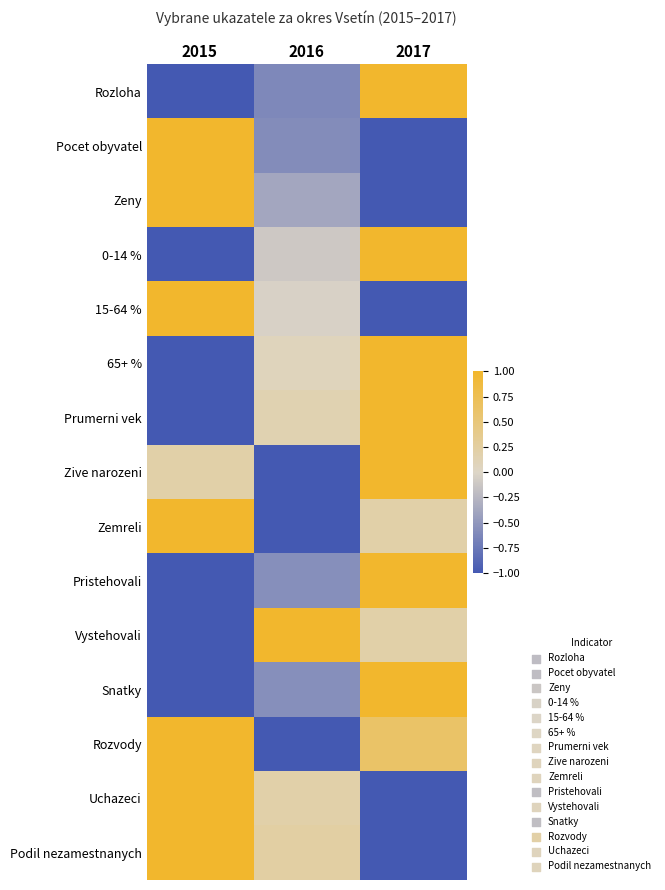

Reading left to right, list all the values displayed in this chart.

Rozloha: 2015=-1.0	2016=-0.6	2017=1.0
Pocet obyvatel: 2015=1.0	2016=-0.6	2017=-1.0
Zeny: 2015=1.0	2016=-0.4	2017=-1.0
0-14 %: 2015=-1.0	2016=-0.1	2017=1.0
15-64 %: 2015=1.0	2016=-0.0	2017=-1.0
65+ %: 2015=-1.0	2016=0.1	2017=1.0
Prumerni vek: 2015=-1.0	2016=0.1	2017=1.0
Zive narozeni: 2015=0.2	2016=-1.0	2017=1.0
Zemreli: 2015=1.0	2016=-1.0	2017=0.2
Pristehovali: 2015=-1.0	2016=-0.6	2017=1.0
Vystehovali: 2015=-1.0	2016=1.0	2017=0.2
Snatky: 2015=-1.0	2016=-0.6	2017=1.0
Rozvody: 2015=1.0	2016=-1.0	2017=0.6
Uchazeci: 2015=1.0	2016=0.2	2017=-1.0
Podil nezamestnanych: 2015=1.0	2016=0.2	2017=-1.0